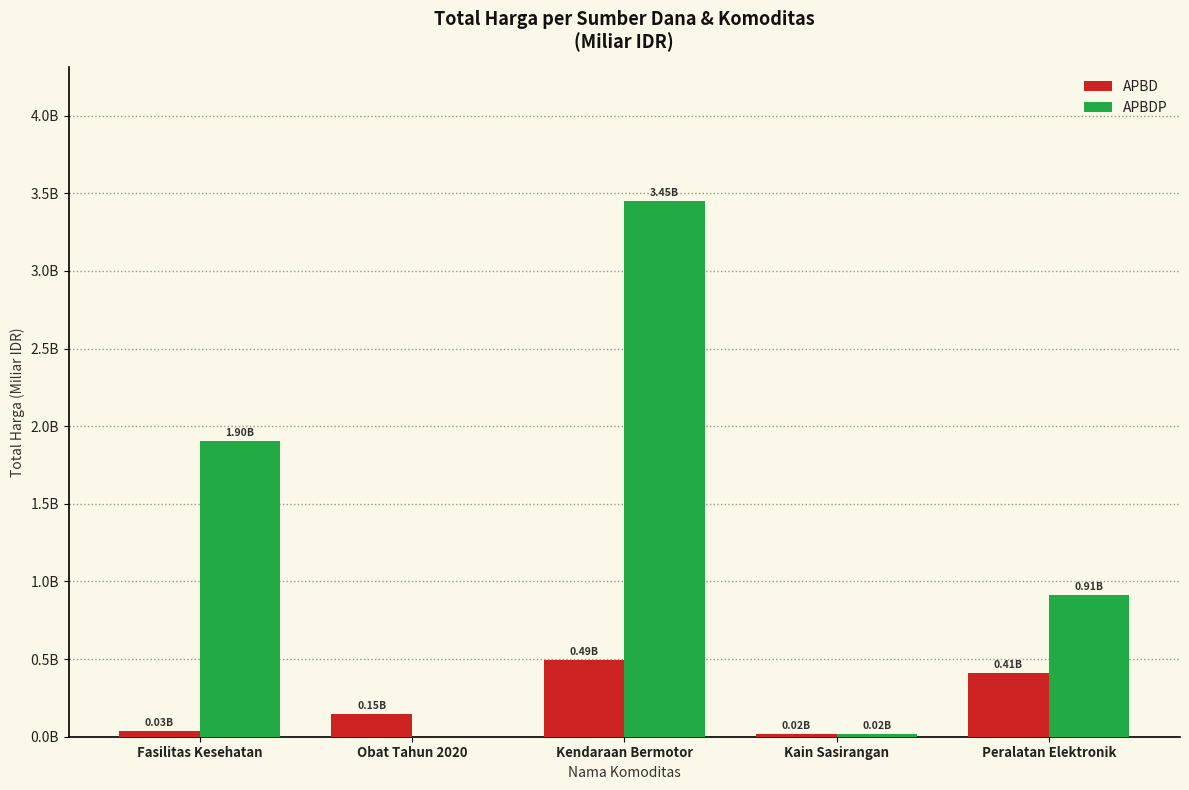

List the series in order of their overall mean, lowest first.

APBD, APBDP